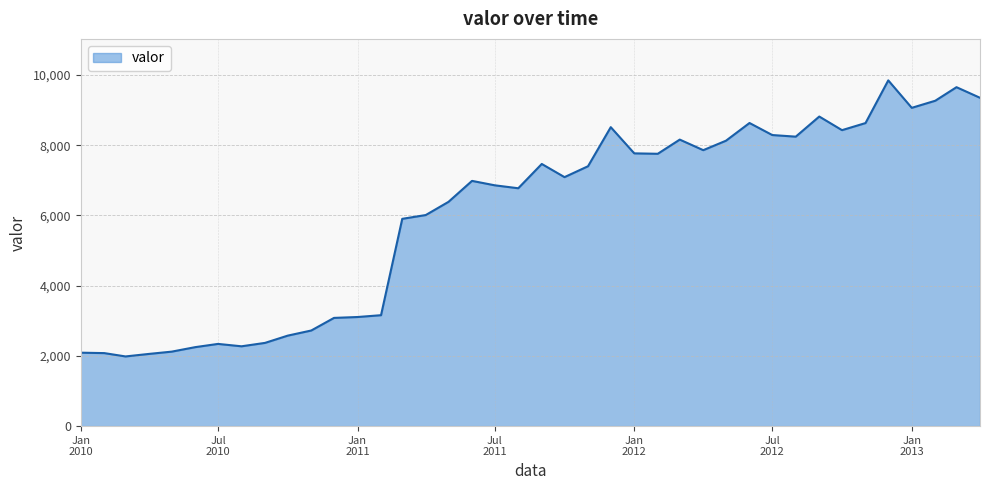

What is the maximum value shown in the chart?

9849